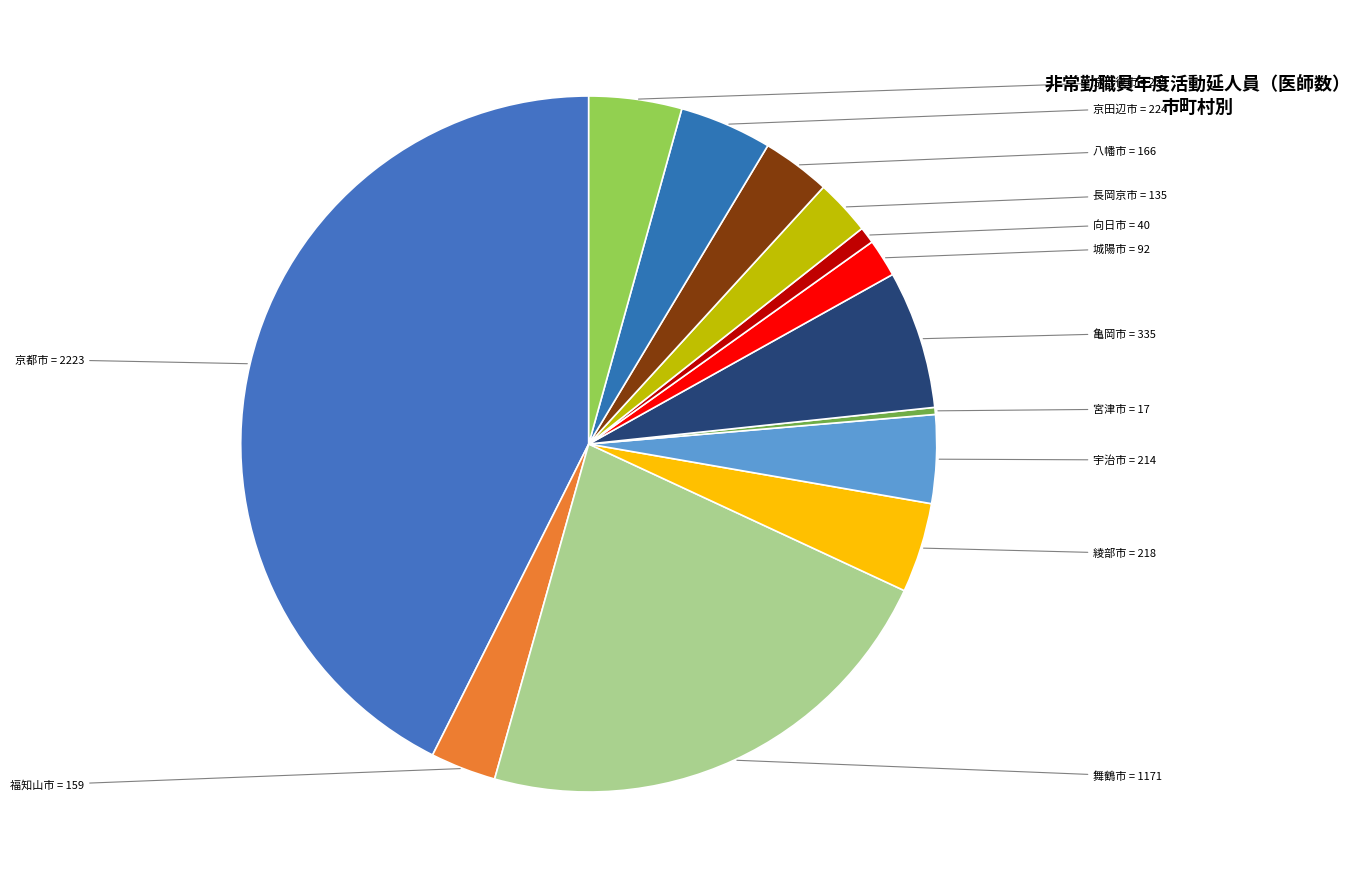

How many slices are in this pie chart?

13